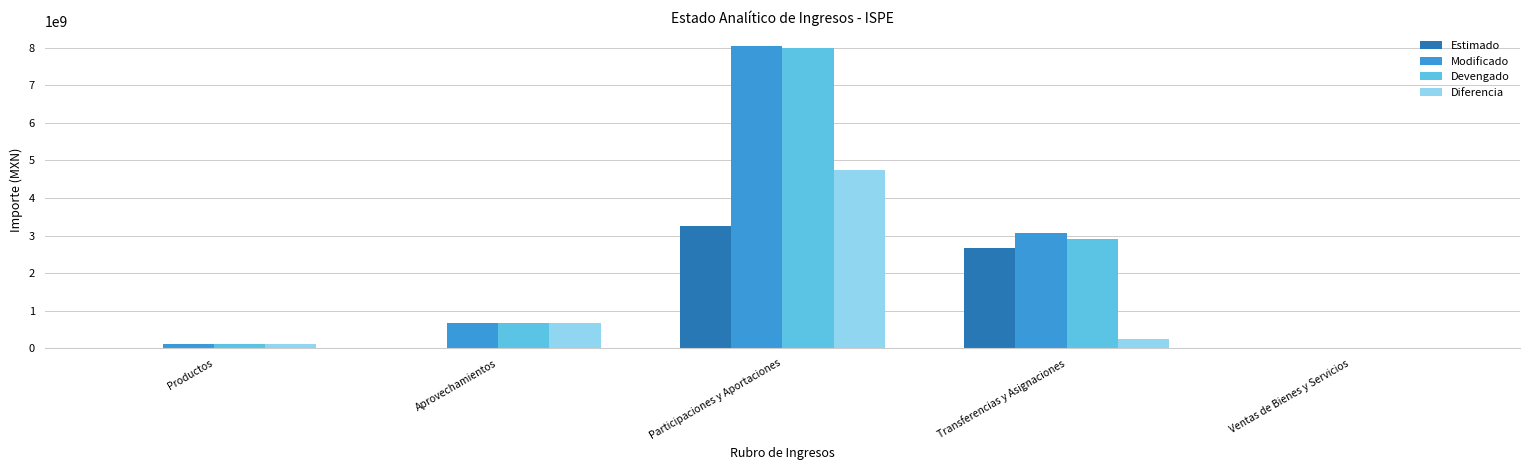

The value of Modificado at Transferencias y Asignaciones is 3066696794.8. True or false?

True